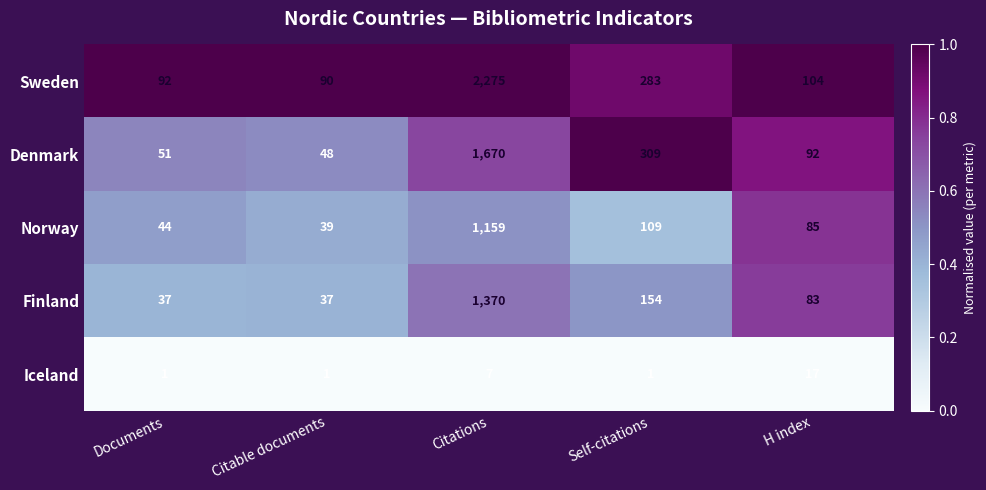

Which series has the widest spread of values?

Sweden